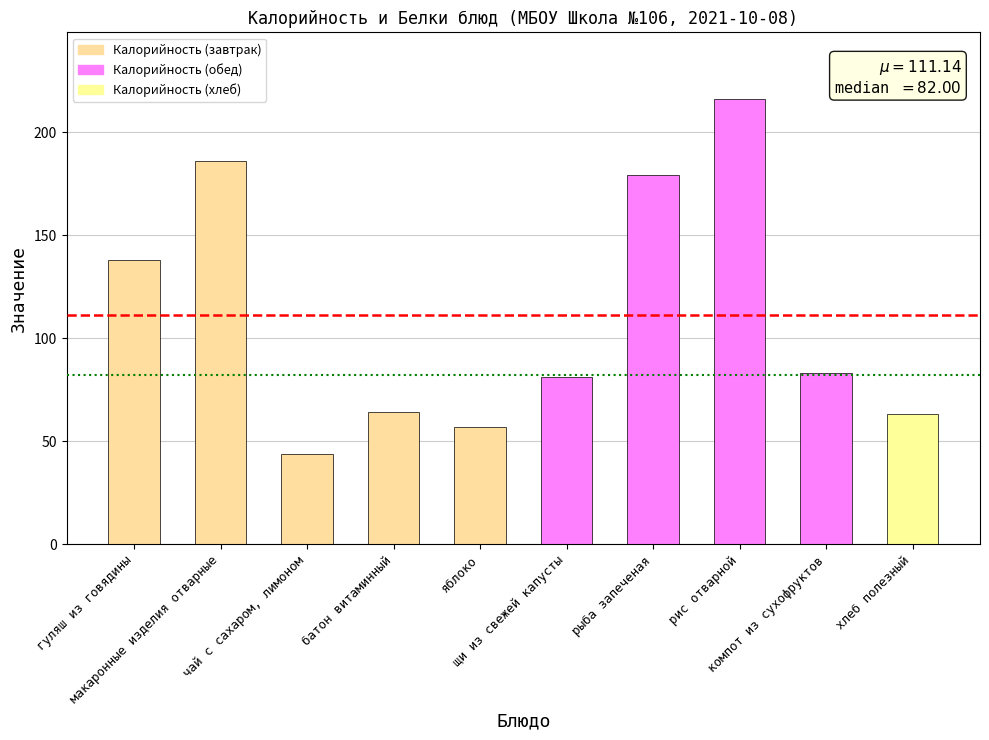

List the labels in order of value, largest first.

рис отварной, макаронные изделия отварные, рыба запеченая, гуляш из говядины, компот из сухофруктов, щи из свежей капусты, батон витаминный, хлеб полезный, яблоко, чай с сахаром, лимоном